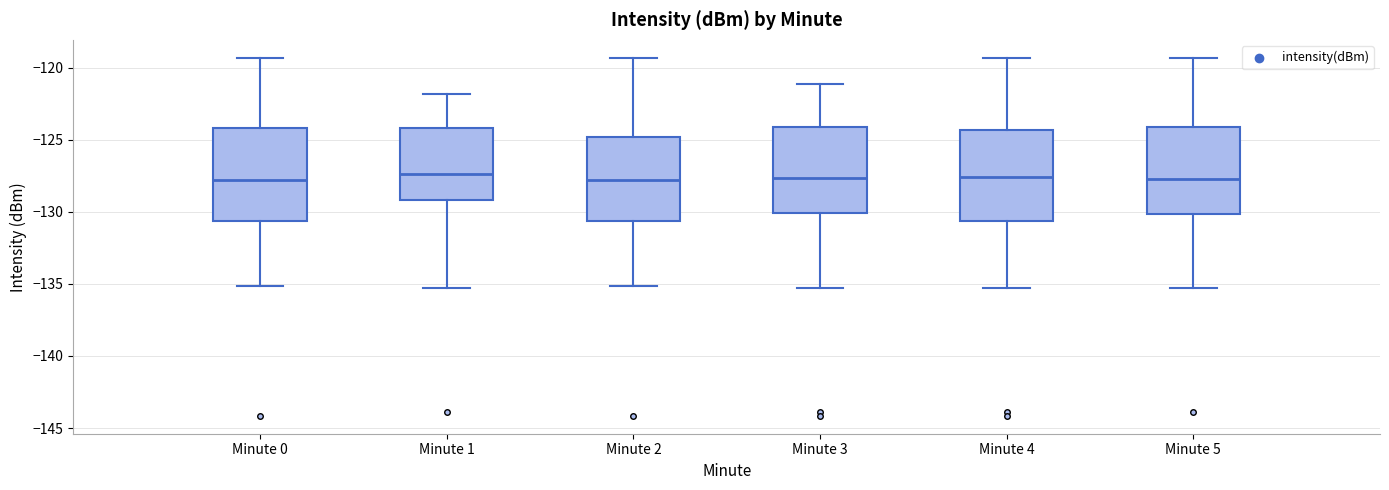

Reading left to right, read every box against the y-axis: the position of its median line, the range the box covers, and the ends of its whiskers. The values are not printed on the chart, so give them approximately, as read against the axis.

Minute 0: median -128.0, box -130.5 to -124.0, whiskers -135.0 to -119.5
Minute 1: median -127.5, box -129.0 to -124.0, whiskers -135.5 to -122.0
Minute 2: median -128.0, box -130.5 to -125.0, whiskers -135.0 to -119.5
Minute 3: median -127.5, box -130.0 to -124.0, whiskers -135.5 to -121.0
Minute 4: median -127.5, box -130.5 to -124.5, whiskers -135.5 to -119.5
Minute 5: median -127.5, box -130.0 to -124.0, whiskers -135.5 to -119.5